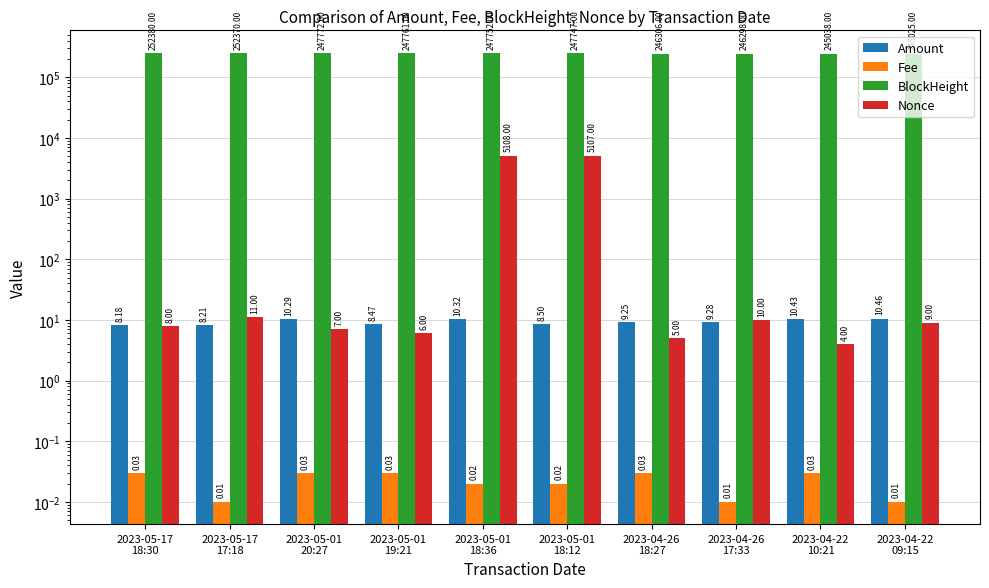

What are all the series names shown in the legend?

Amount, Fee, BlockHeight, Nonce